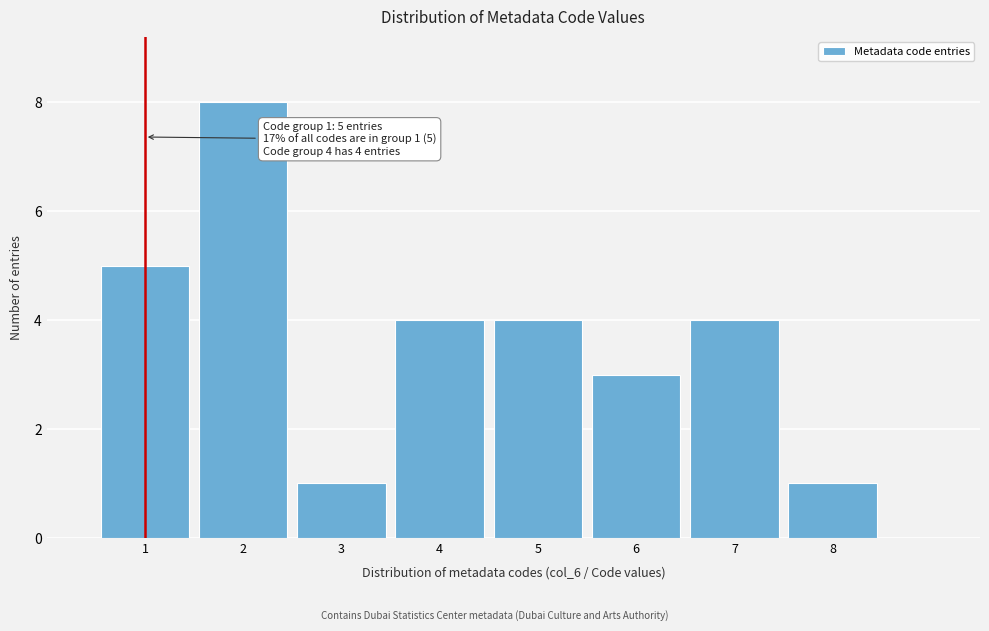

Which range on the x-axis has the tallest bar?

1.5 to 2.5